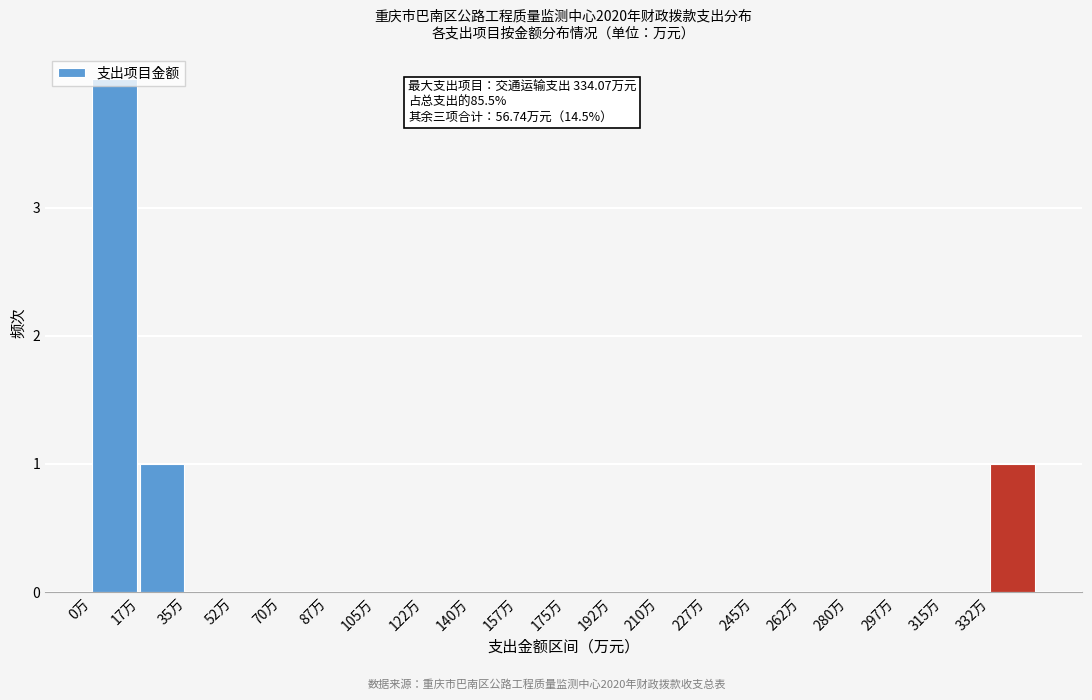

Over which range of the x-axis is the bar tallest?

0.0 to 17.5